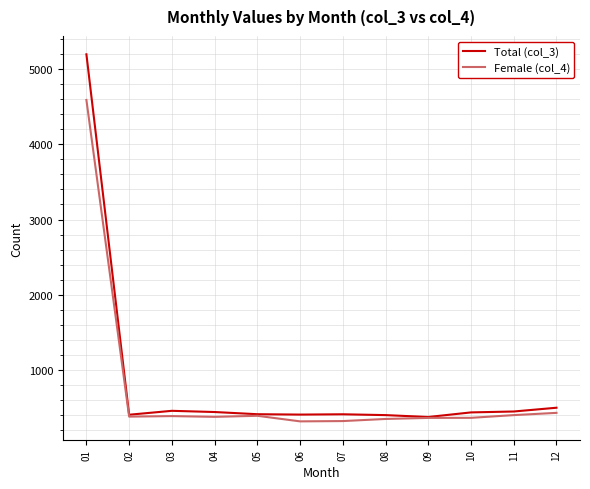

List the series in order of their peak value, lowest first.

Female (col_4), Total (col_3)